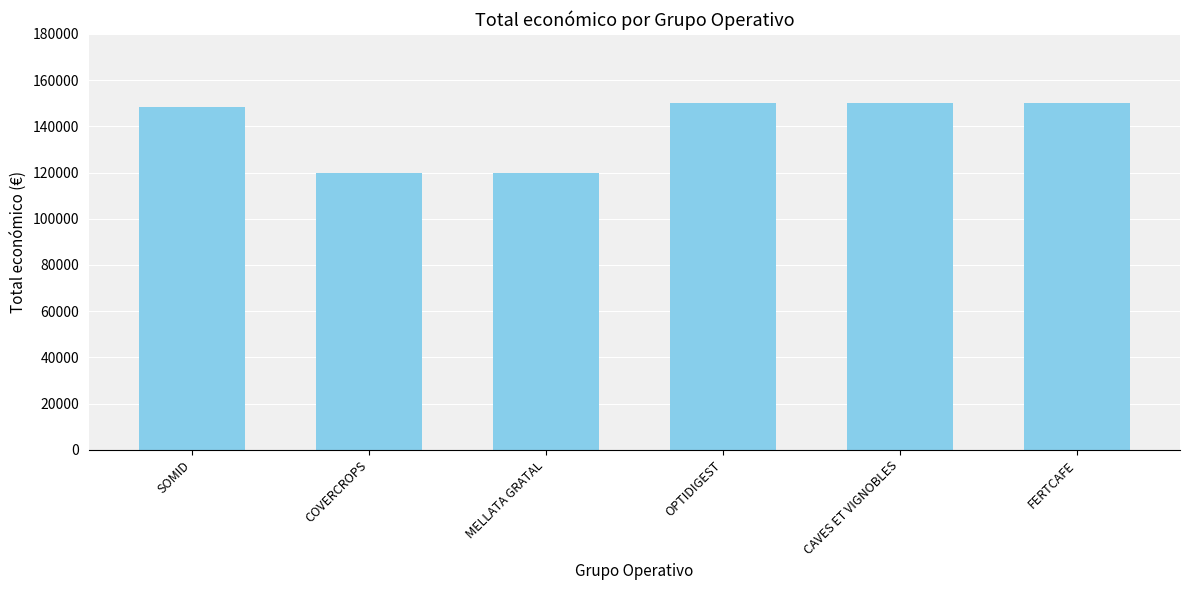

Which has a higher value, FERTCAFE or COVERCROPS?

FERTCAFE